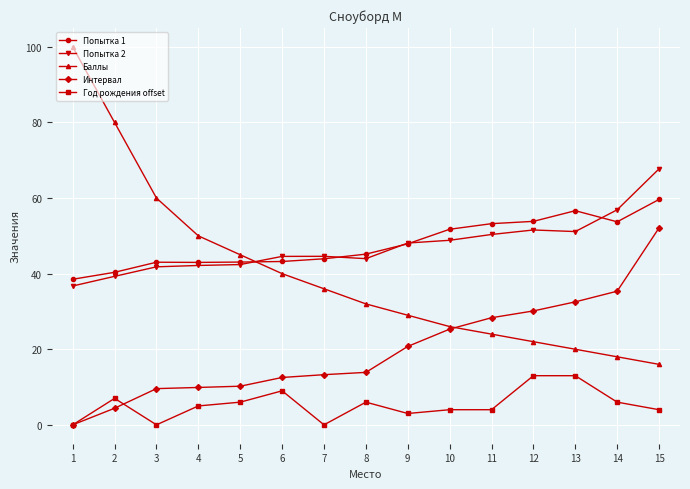

True or false: Интервал and Попытка 1 cross at least once.

False